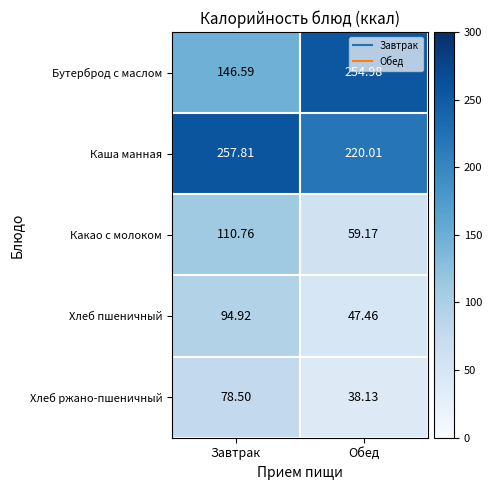

At how many categories does at least one series exceed 81?

2